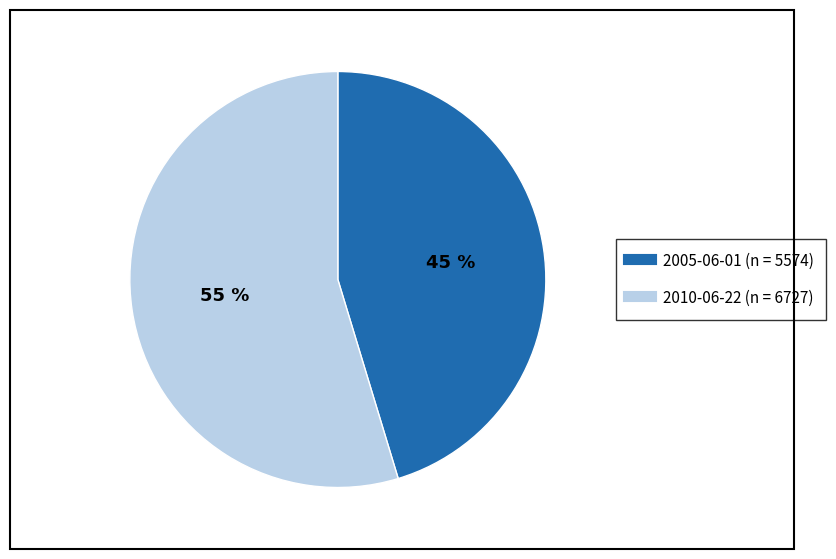

What percentage is the 2010-06-22 slice, to the nearest percent?

55%